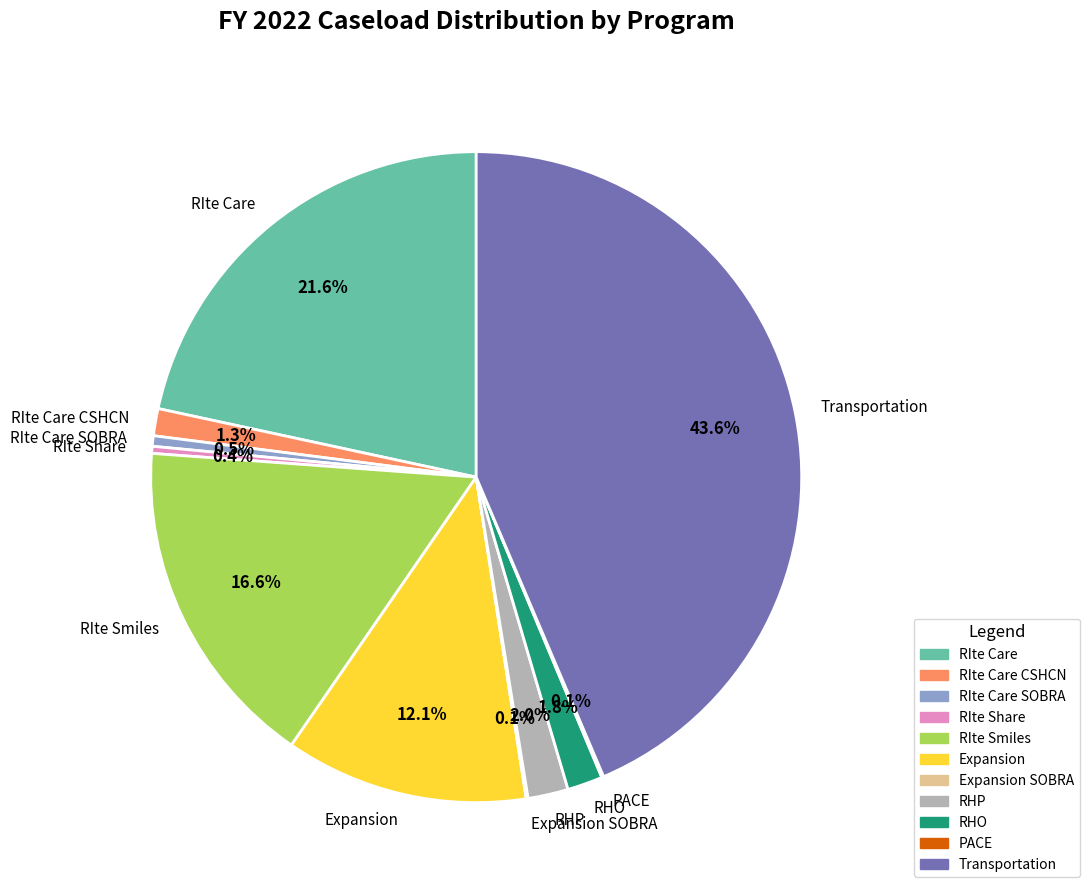

The RIte Care SOBRA slice represents 9% of the pie. True or false?

False